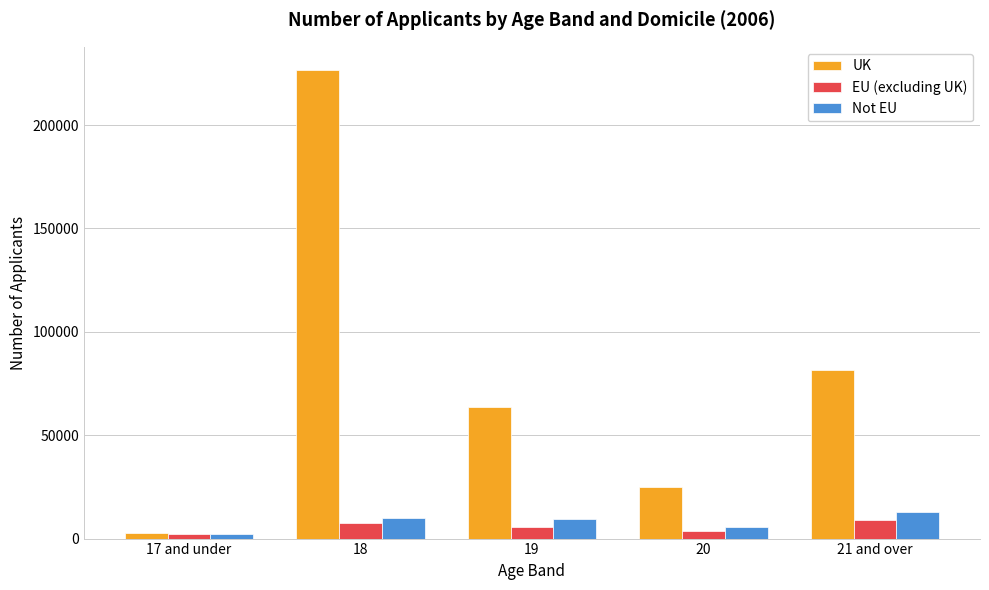

Which series has the largest total across all categories?

UK